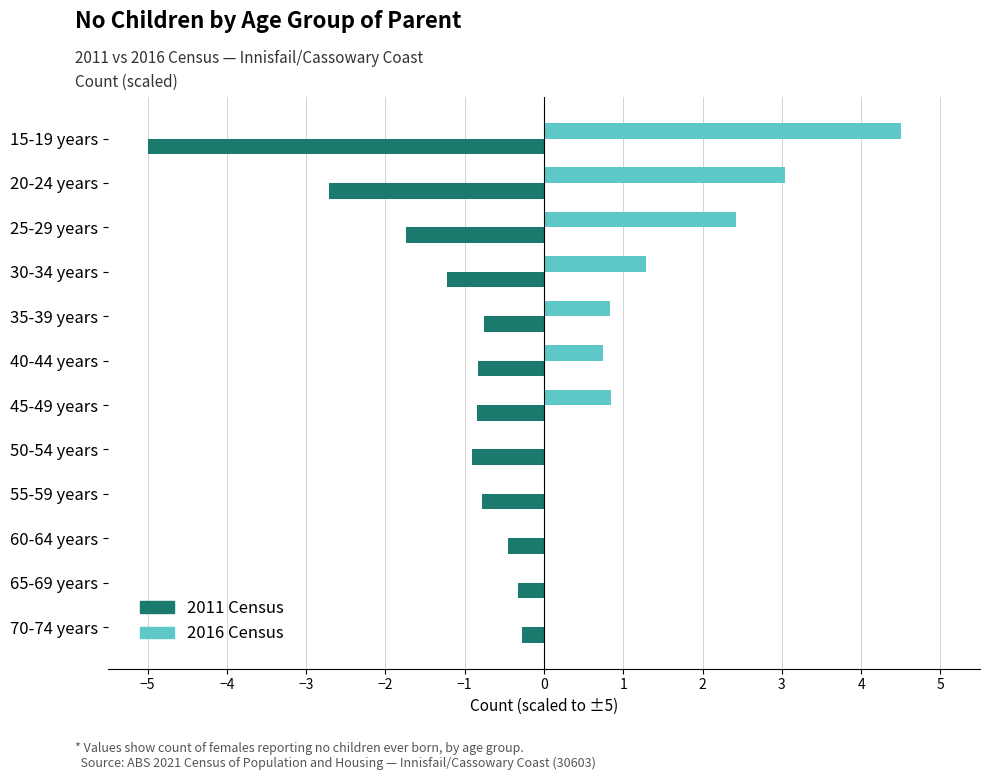

What is the sum of all 2011 Census values?

-15.9